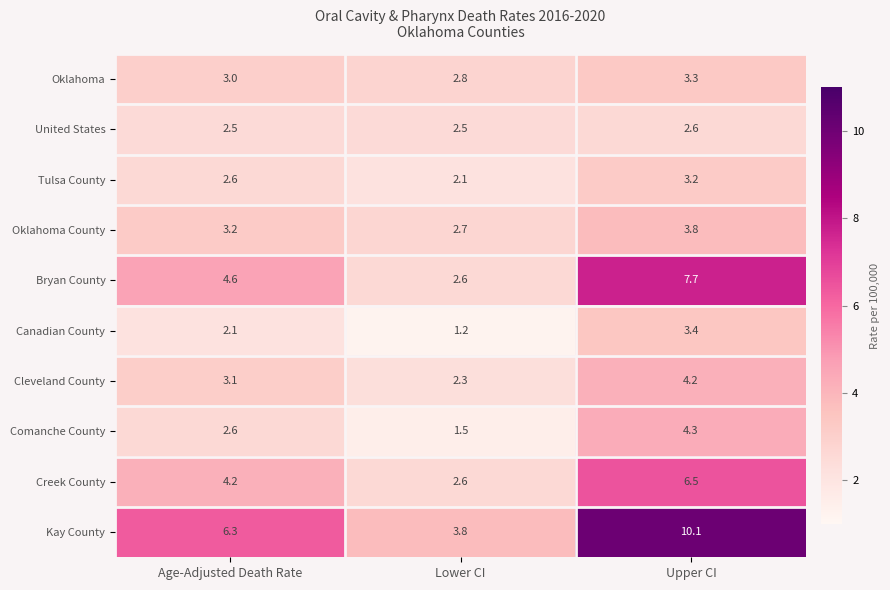

Which series changed the most between Lower CI and Upper CI?

Kay County